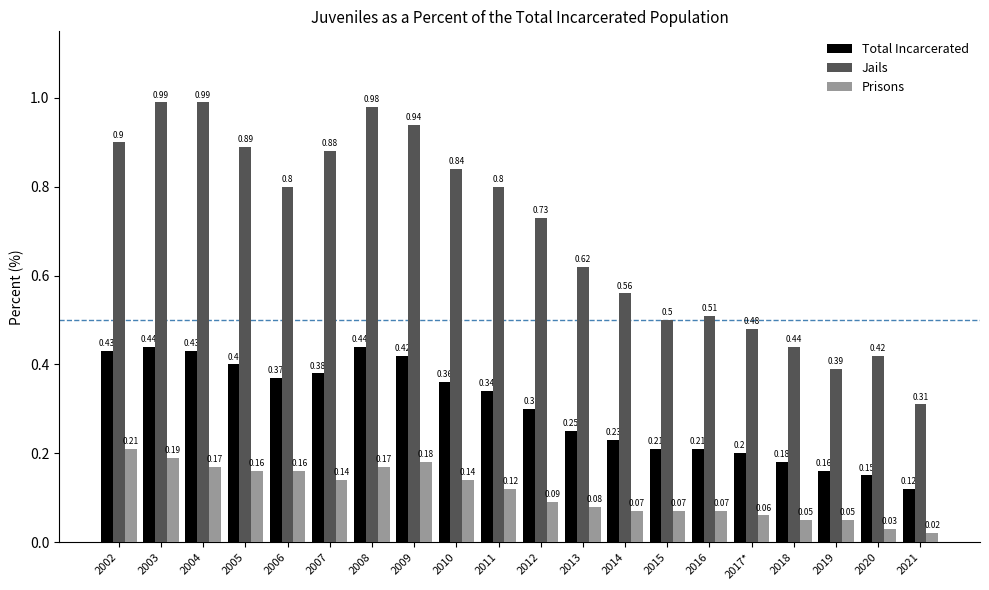

Which series changed the most between 2003 and 2015?

Jails